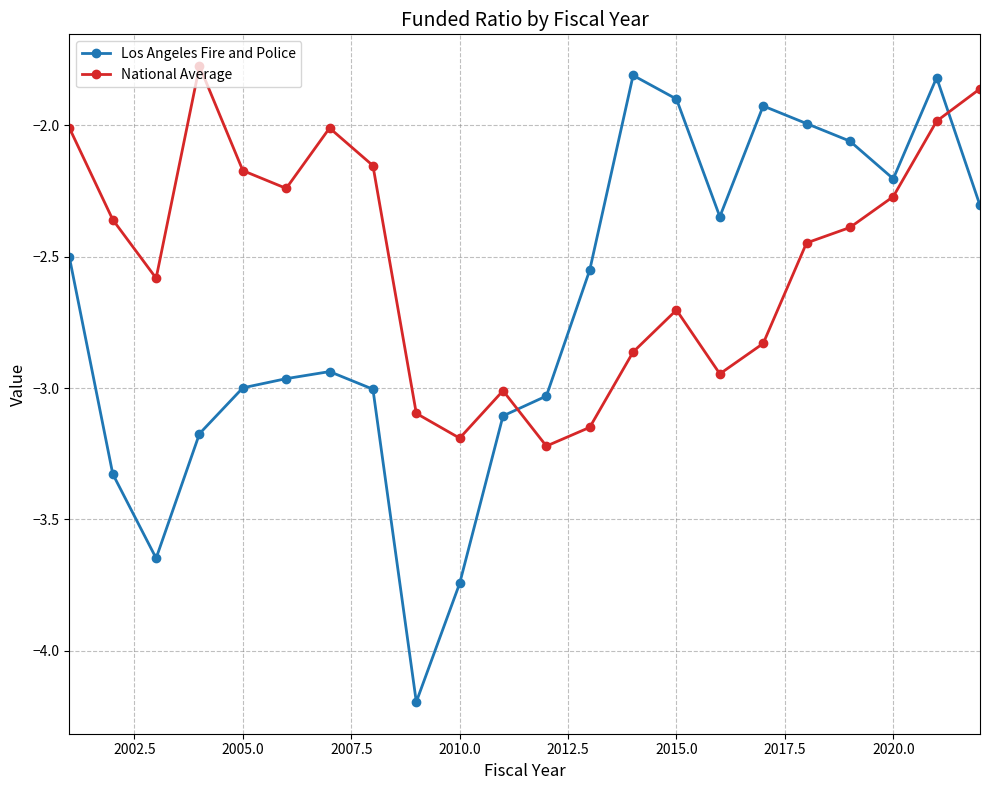

In National Average, how many points are higher than both neighbors (excluding endpoints)?

4